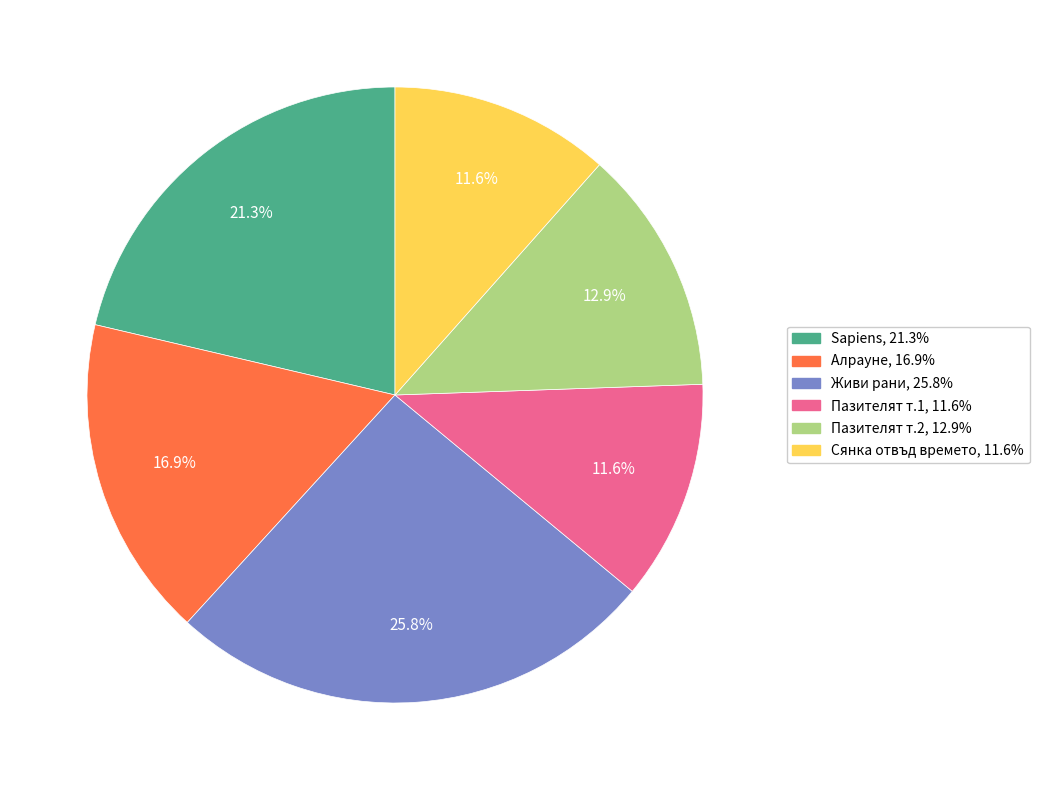

Is there any slice that represents more than half of the pie?

No